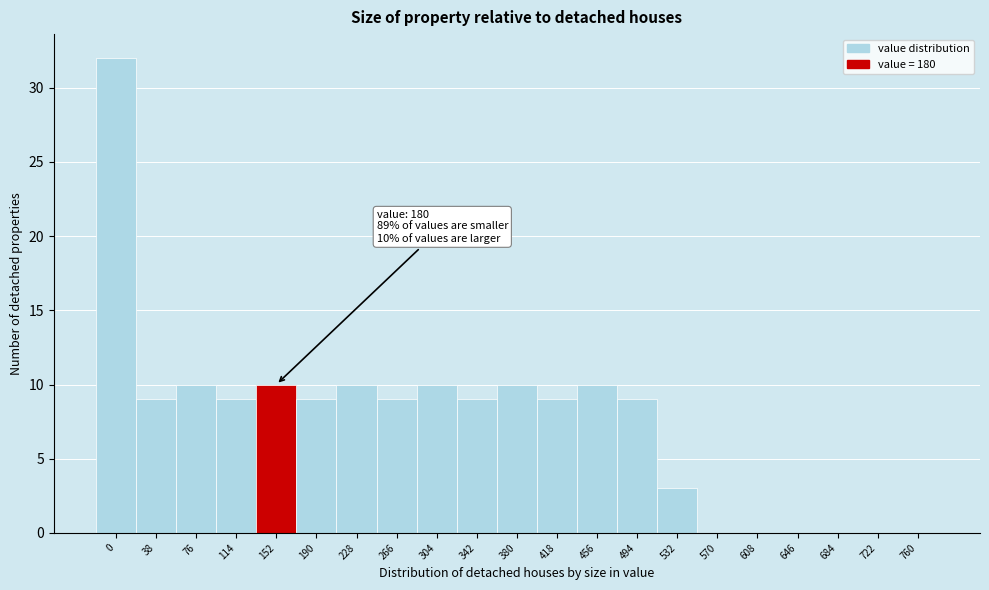

Reading left to right, transcribe all the data shown in this chart.

0=32	38=9	76=10	114=9	152=10	190=9	228=10	266=9	304=10	342=9	380=10	418=9	456=10	494=9	532=3	570=0	608=0	646=0	684=0	722=0	760=0